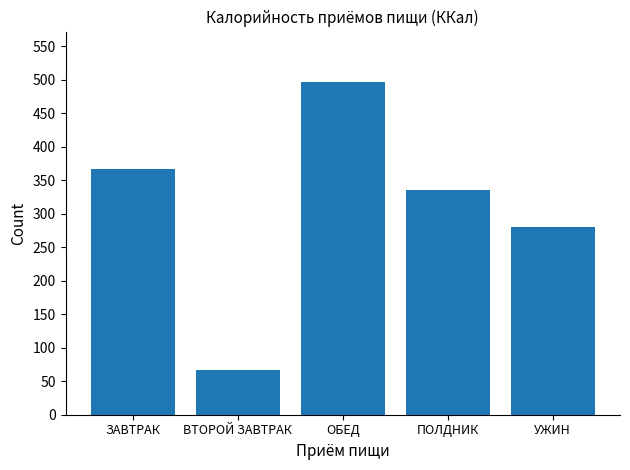

Reading left to right, transcribe all the data shown in this chart.

ЗАВТРАК=367.0	ВТОРОЙ ЗАВТРАК=67.0	ОБЕД=497.4	ПОЛДНИК=336.0	УЖИН=279.7